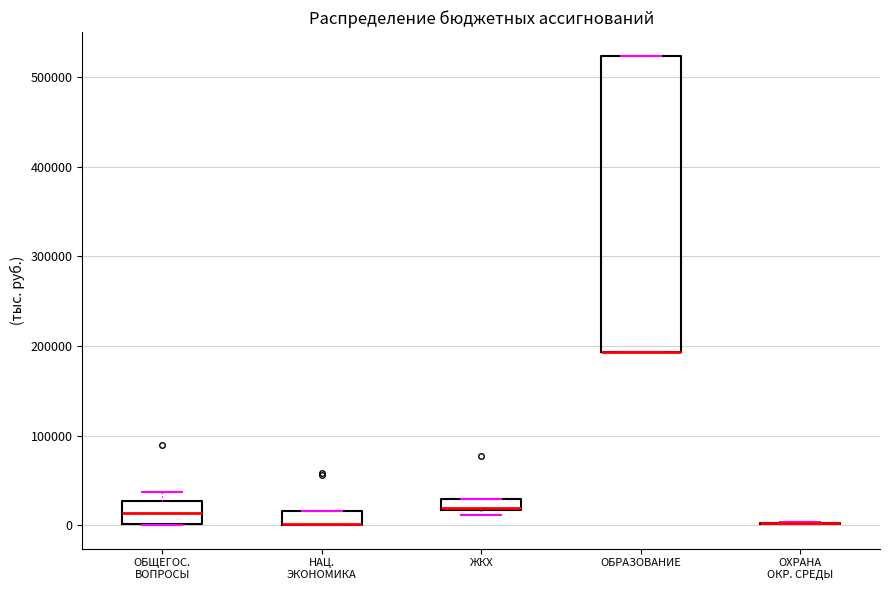

Where is the lower edge of the box for НАЦ. ЭКОНОМИКА on the y-axis? The values are not printed on the chart, so give them approximately, as read against the axis.

0